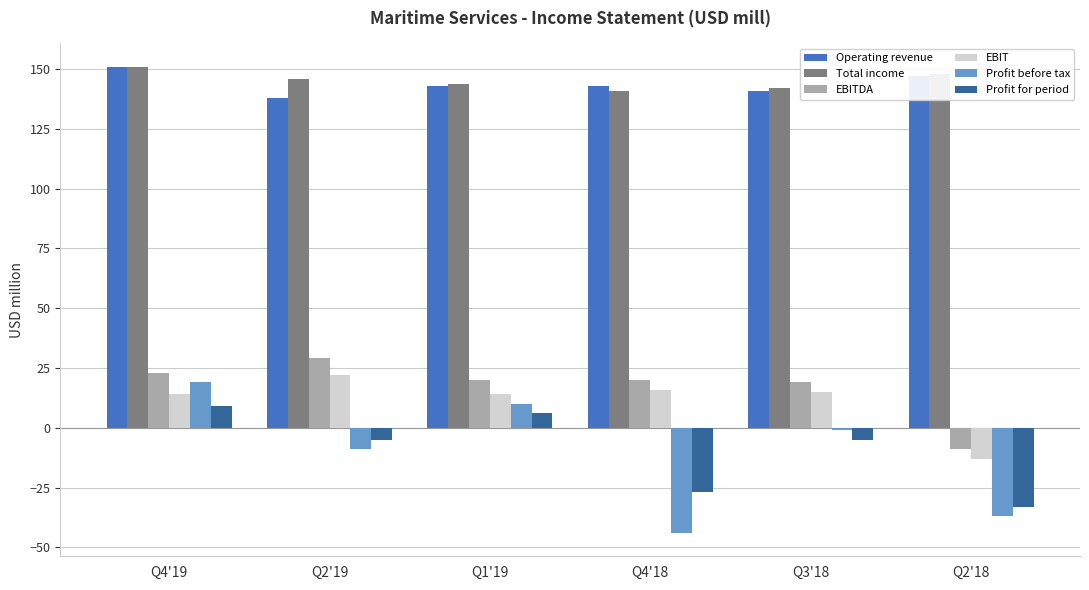

What is the value of the Profit before tax bar at the 5th from the left?

-1